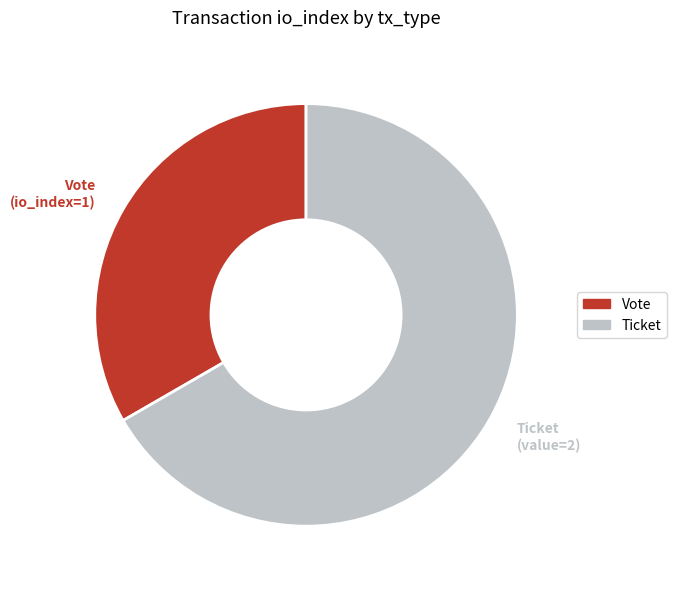

Which has a higher value, Ticket or Vote?

Ticket